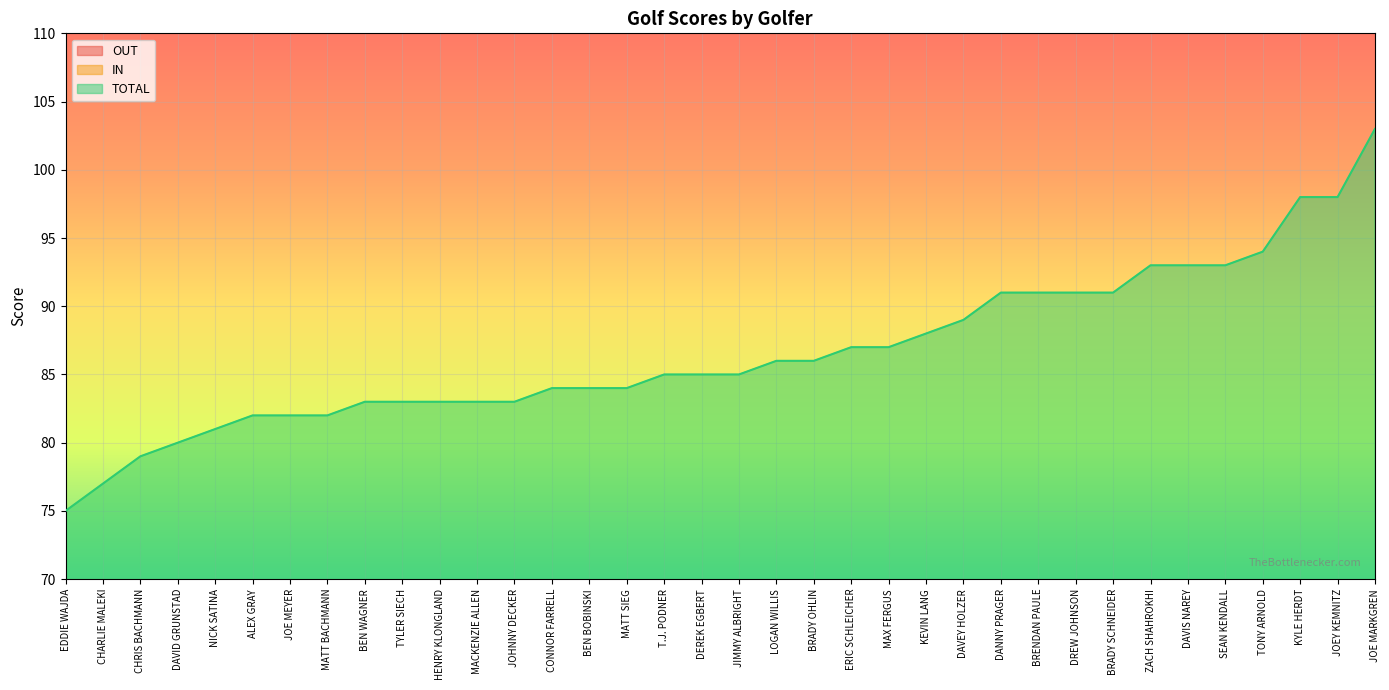

What is the approximate value of IN at ERIC SCHLEICHER, to the nearest 5?

40